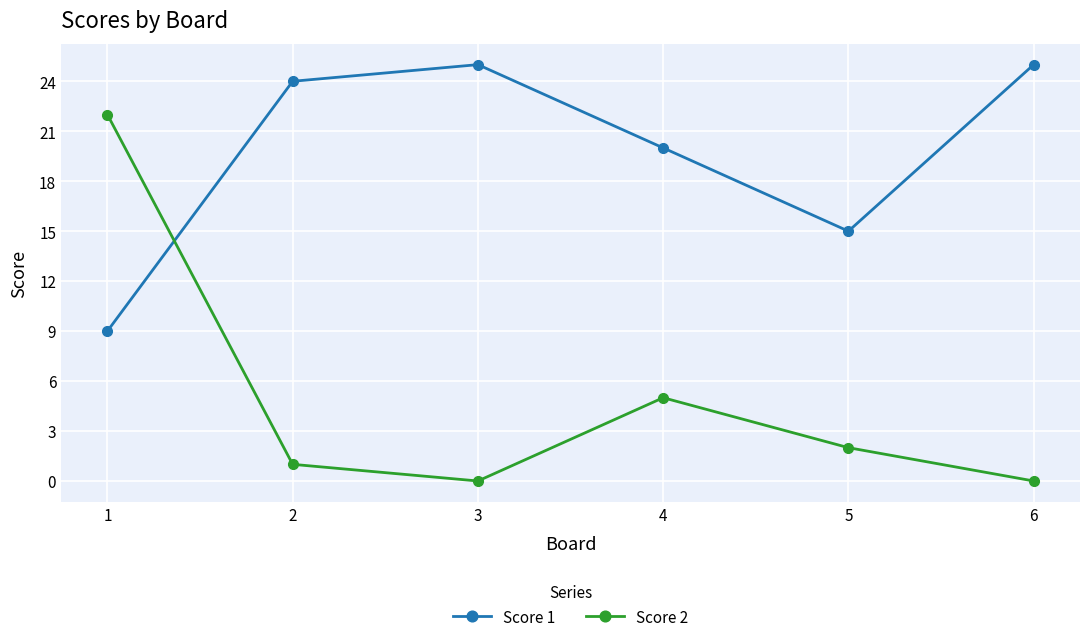

At which category is the sum across all series the highest?

1